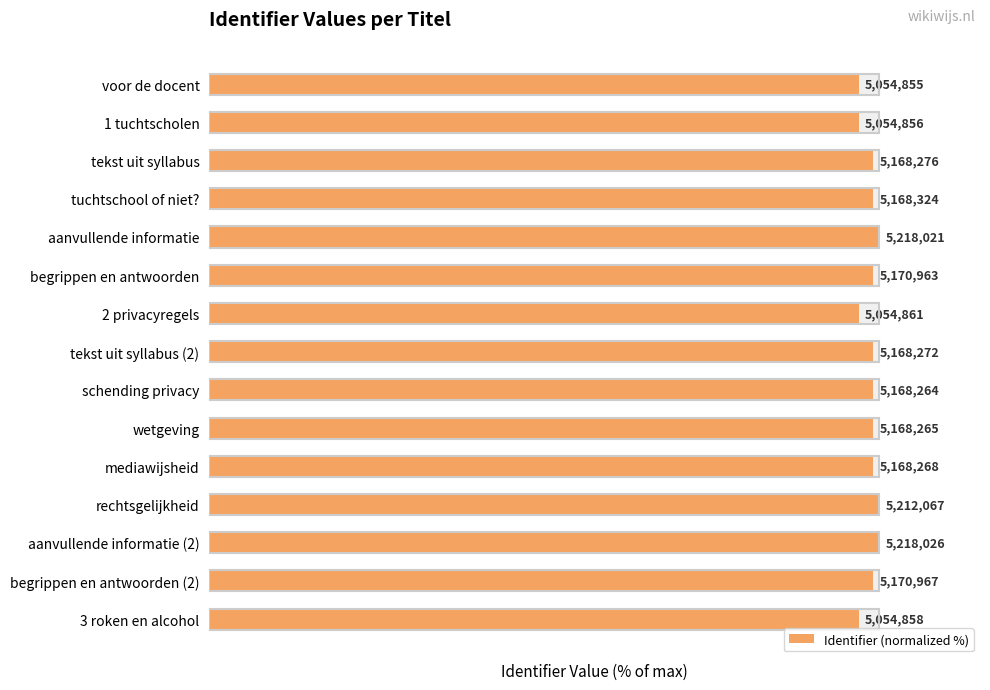

Rank the categories by value from lowest to highest.

voor de docent, 1 tuchtscholen, 3 roken en alcohol, 2 privacyregels, schending privacy, wetgeving, mediawijsheid, tekst uit syllabus (2), tekst uit syllabus, tuchtschool of niet?, begrippen en antwoorden, begrippen en antwoorden (2), rechtsgelijkheid, aanvullende informatie, aanvullende informatie (2)